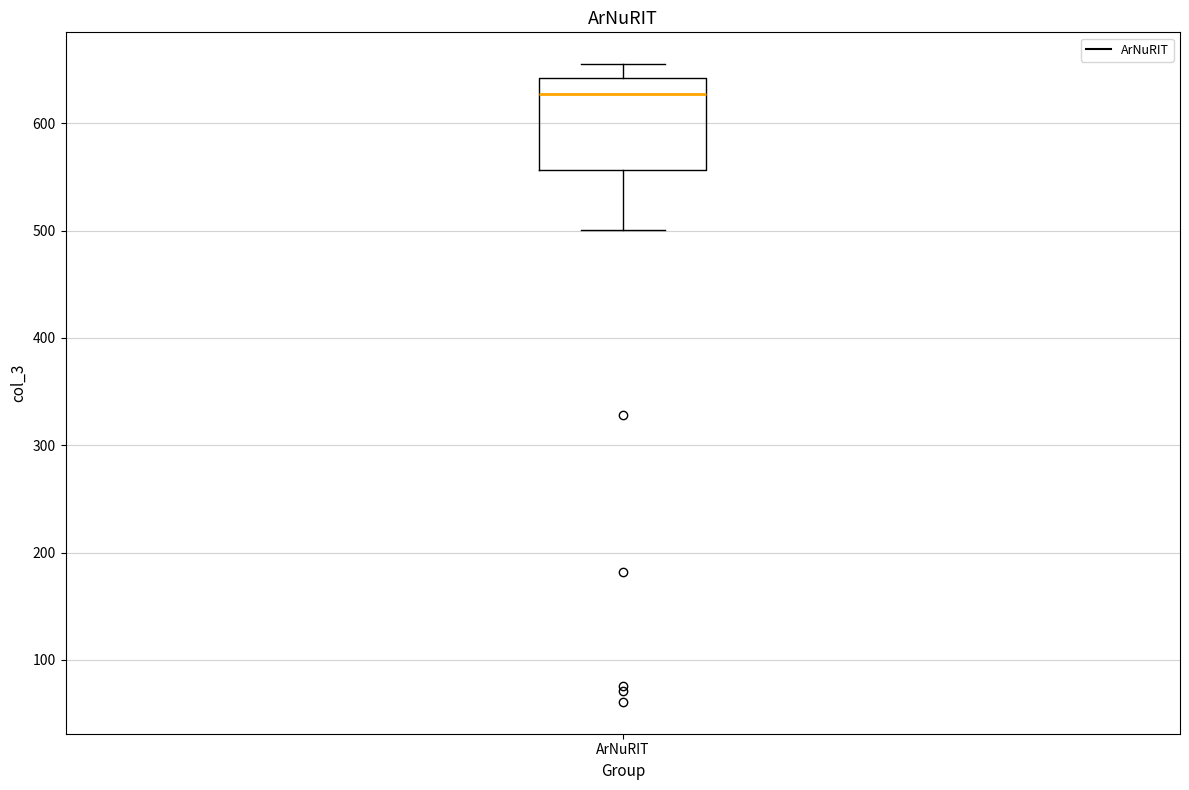

Where does the lower whisker of the box for ArNuRIT end on the y-axis? The values are not printed on the chart, so give them approximately, as read against the axis.

500